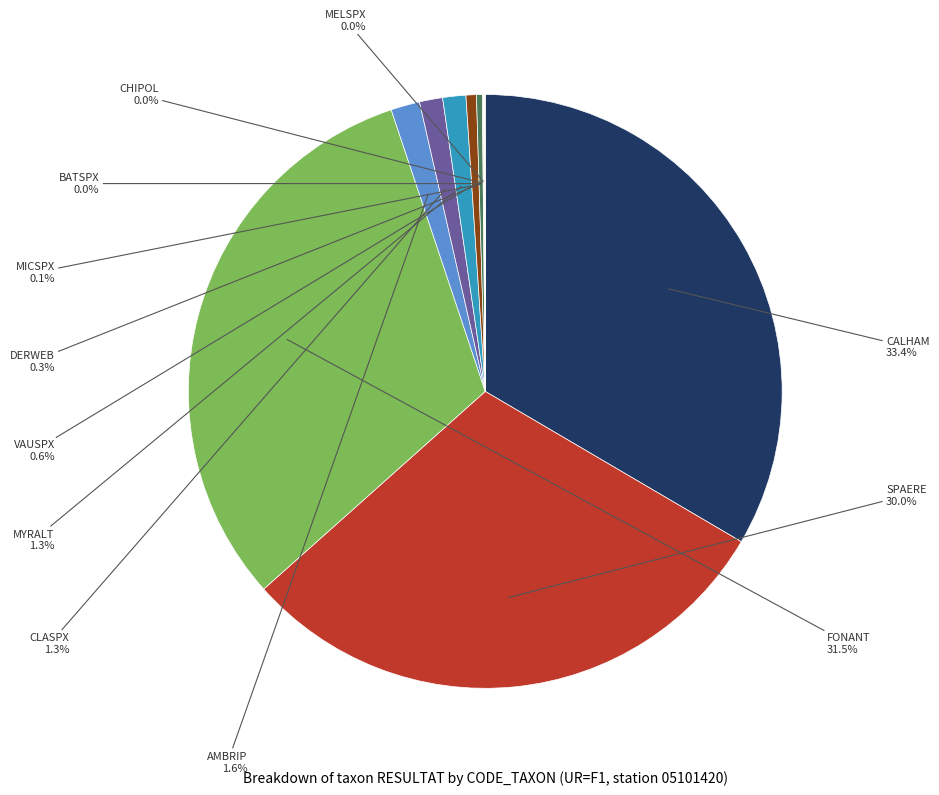

Does any single category account for the majority?

No